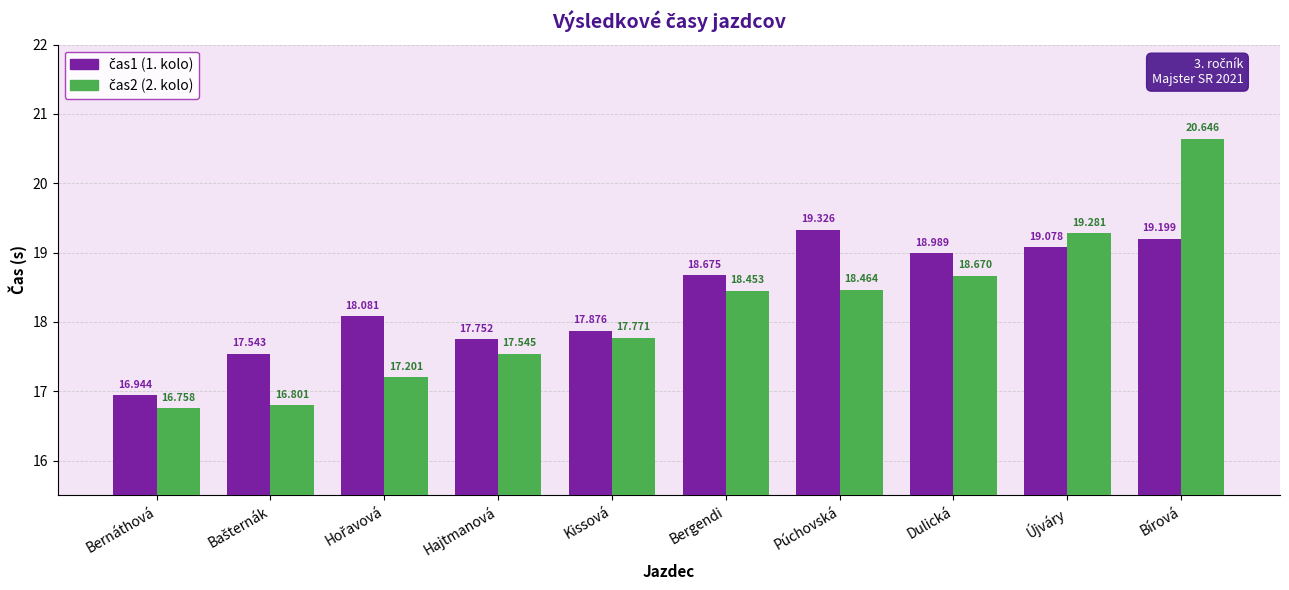

At which category is the sum across all series the highest?

Bírová